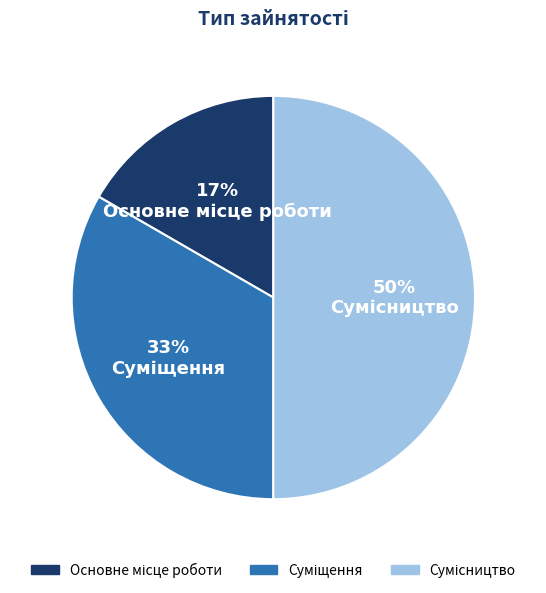

To the nearest percent, what is the average slice percentage?

33%